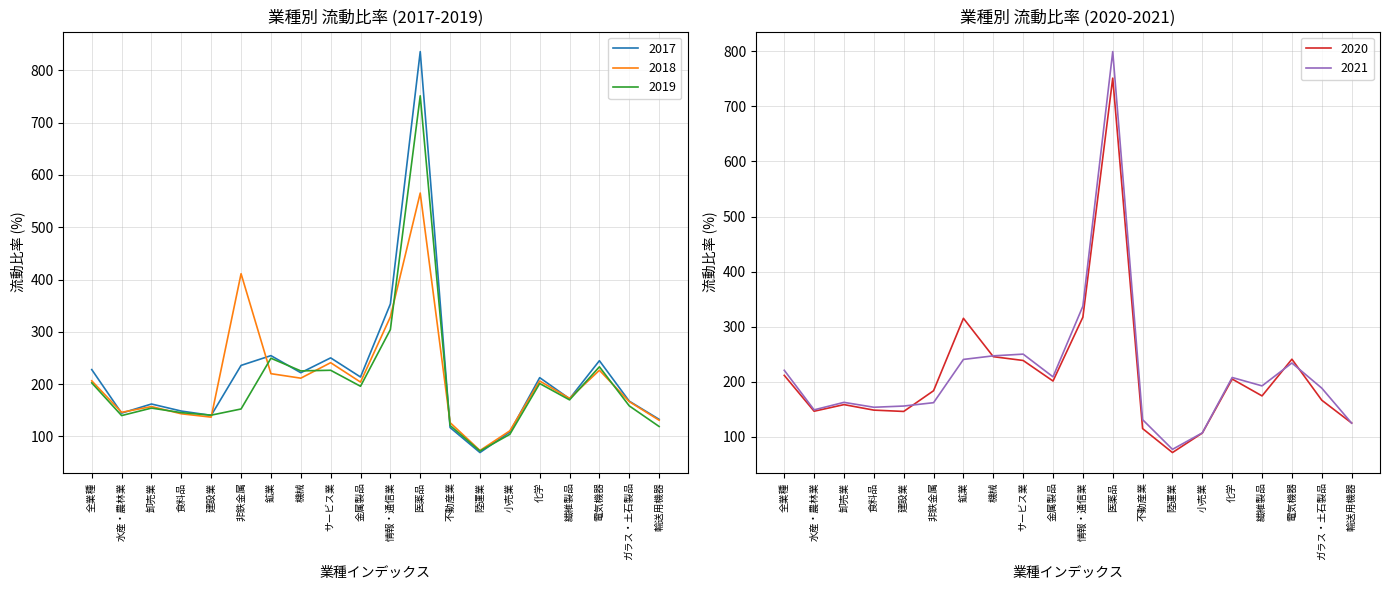

Where is 2018 nearest to the value 319?

情報・通信業